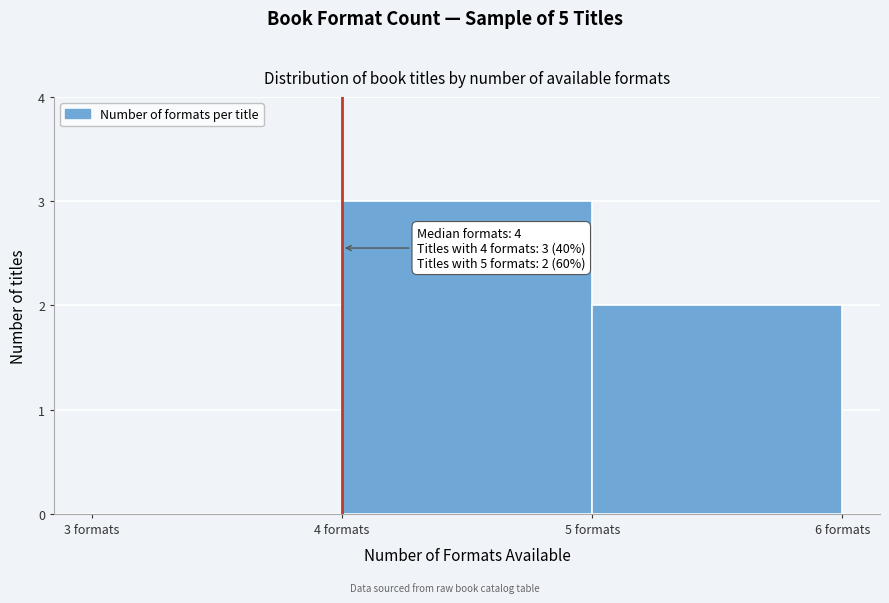

Which range on the x-axis has the tallest bar?

4 to 5